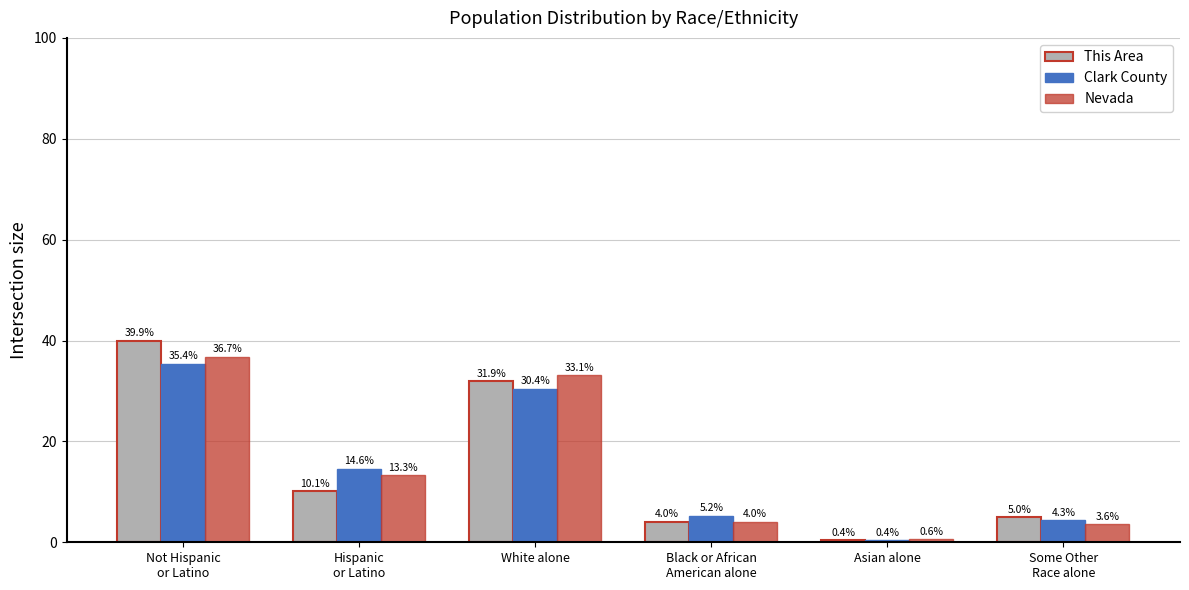

At which label is Nevada closest to 18?

Hispanic
or Latino